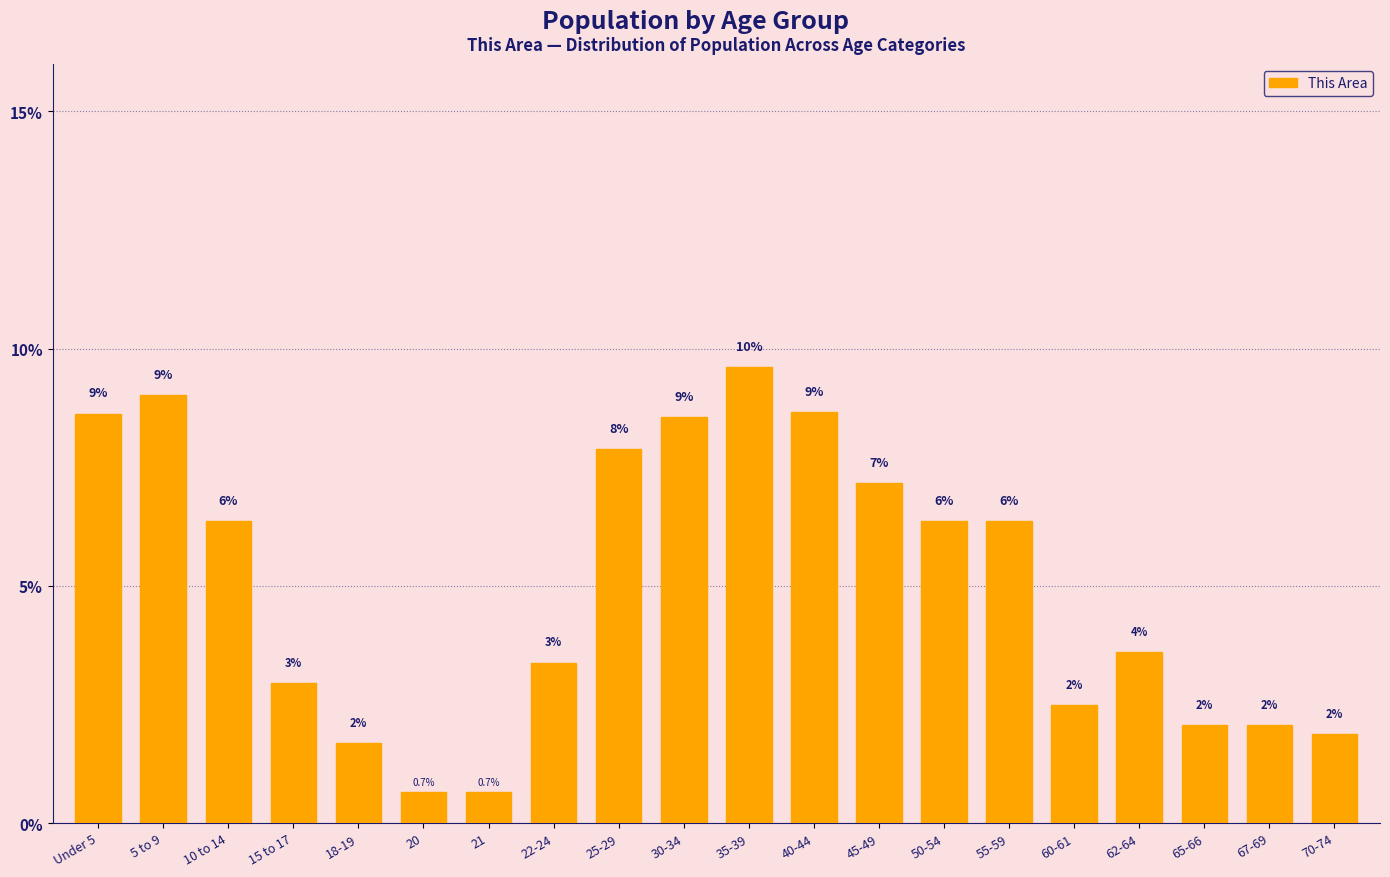

Does the chart contain any negative values?

No